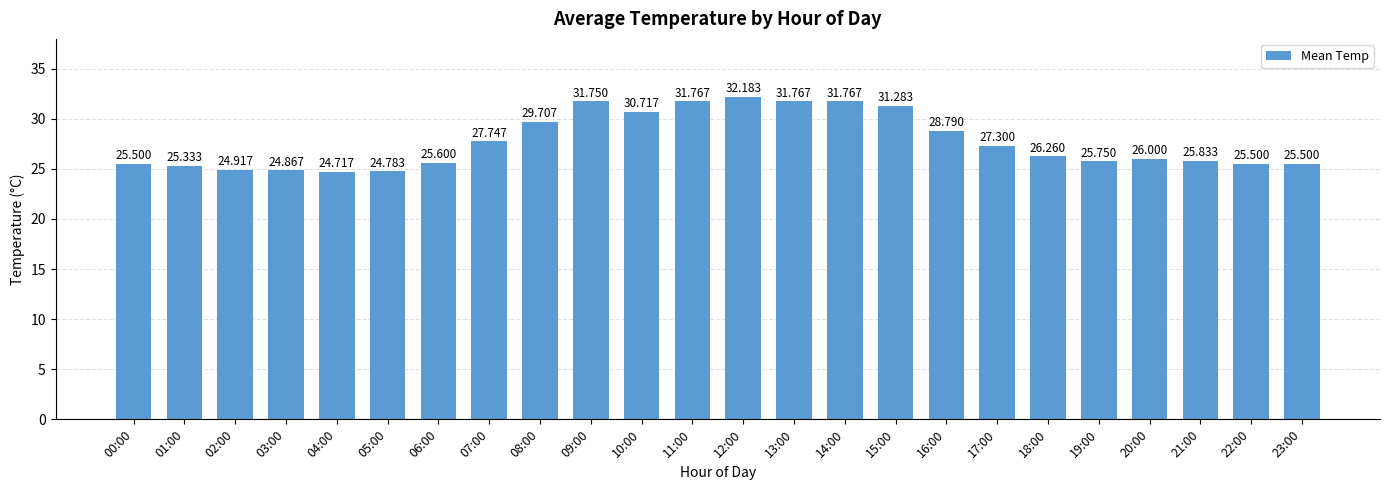

Is it true that the value at 14:00 is 53.7?

False